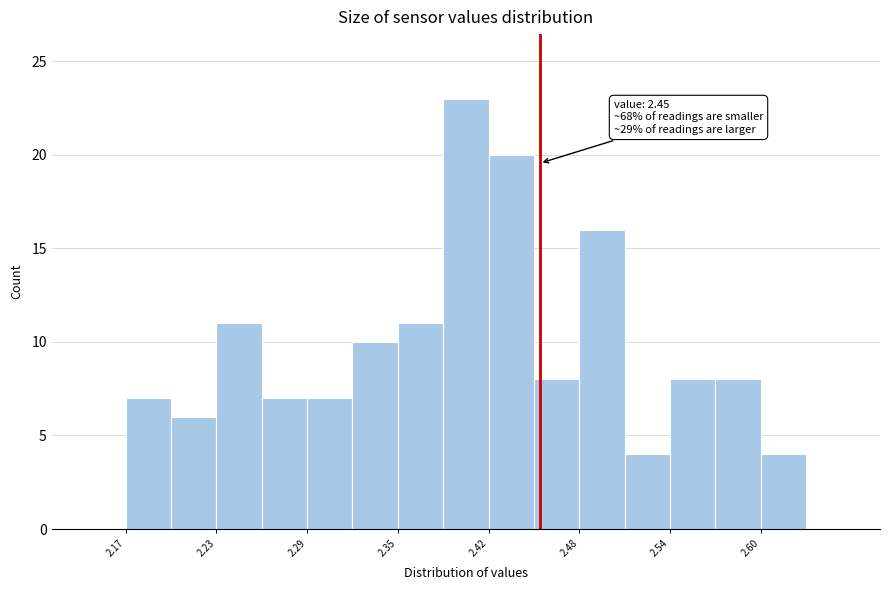

Read against the x-axis, roughly where is the centre of the tallest bar?

2.40